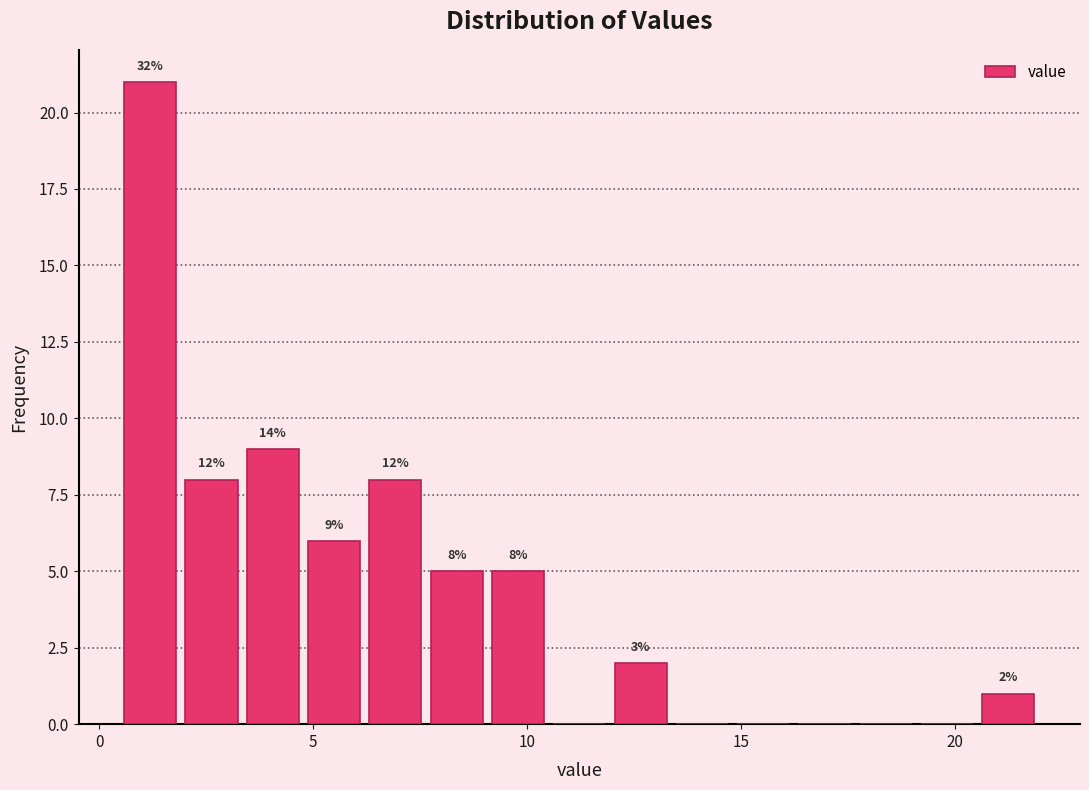

Read against the x-axis, roughly where is the centre of the tallest bar?

1.0